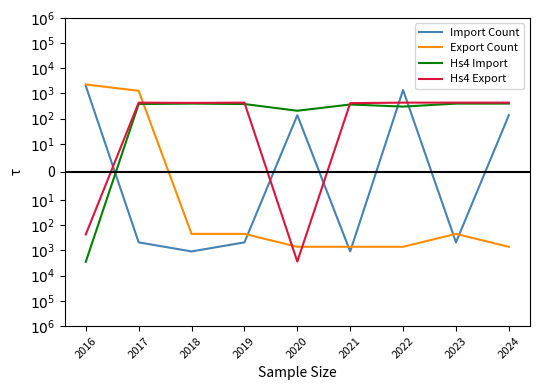

Reading left to right, extract all data points from this chart.

Import Count: 2016=1991.7	2017=-480.8	2018=-1098.9	2019=-480.8	2020=137.4	2021=-1098.9	2022=1373.6	2023=-480.8	2024=137.4
Export Count: 2016=2270.8	2017=1273.9	2018=-221.5	2019=-221.5	2020=-720.0	2021=-720.0	2022=-720.0	2023=-221.5	2024=-720.0
Hs4 Import: 2016=-2823.5	2017=380.8	2018=396.1	2019=380.8	2020=206.4	2021=365.4	2022=301.8	2023=396.1	2024=396.1
Hs4 Export: 2016=-232.0	2017=432.8	2018=422.9	2019=432.8	2020=-2767.7	2021=413.0	2022=432.8	2023=432.8	2024=432.8